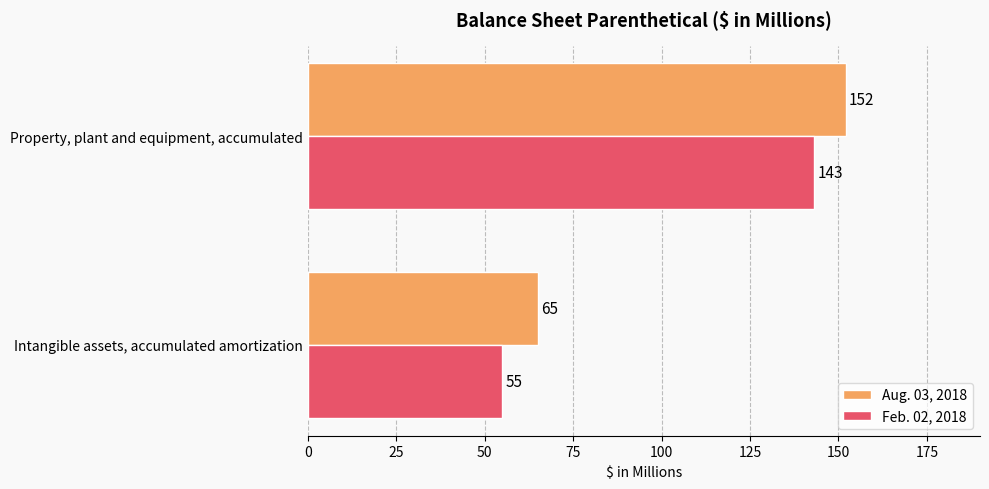

What is the smallest value displayed?

55